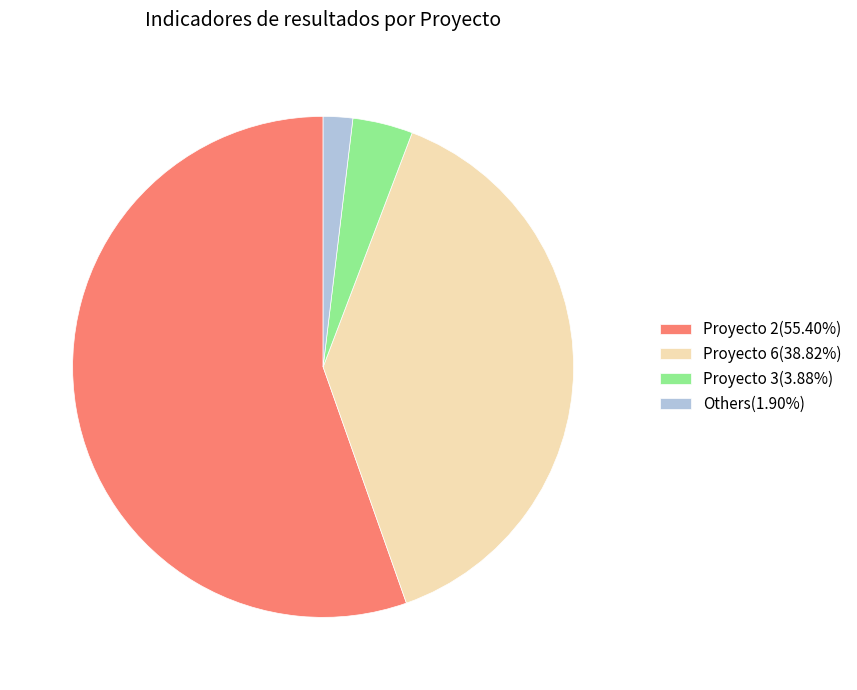

Does Proyecto 2(55.40%) represent more than half of the total?

Yes